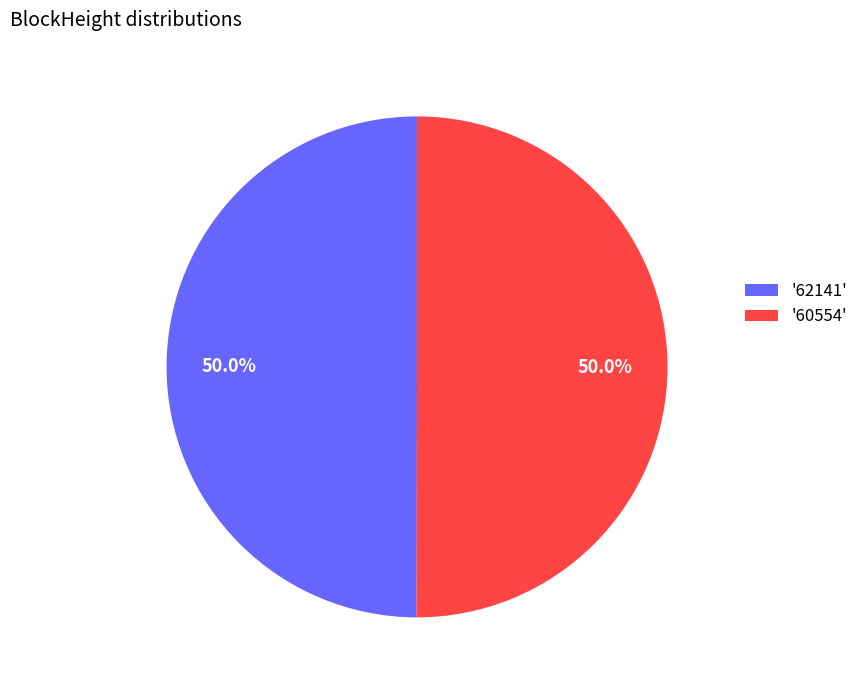

Approximately how many times larger is the value at '62141' compared to '60554'?

1.0